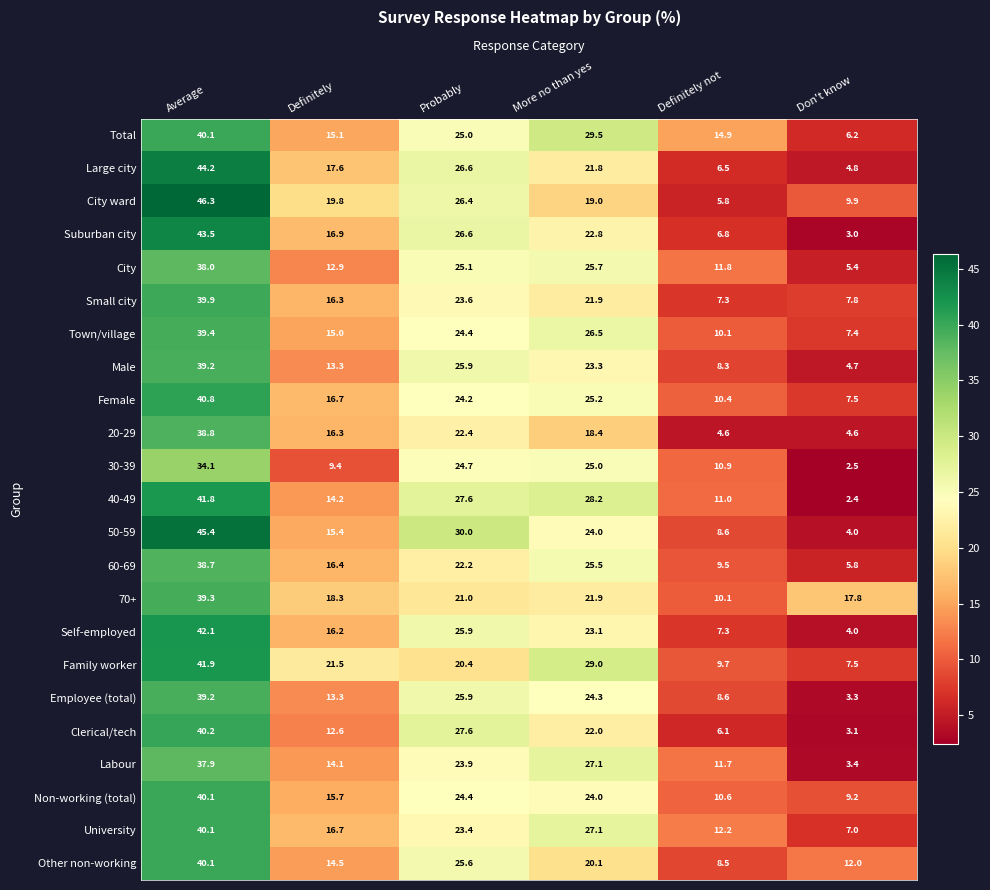

What is the difference between the 40-49 values at Definitely and Don't know?

11.8